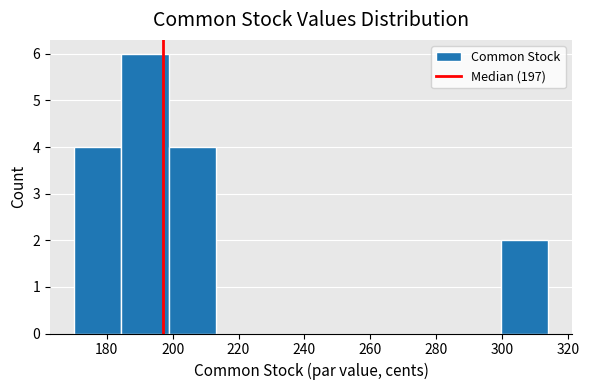

Reading left to right, list every bar in this chart as the range it spans on the x-axis followed by its height. Neither the bar edges nor the heights are printed on the chart, so give them approximately, as read against the axes.

170.0 to 184.4: 4
184.4 to 198.8: 6
198.8 to 213.2: 4
213.2 to 227.6: 0
227.6 to 242.0: 0
242.0 to 256.4: 0
256.4 to 270.8: 0
270.8 to 285.2: 0
285.2 to 299.6: 0
299.6 to 314.0: 2